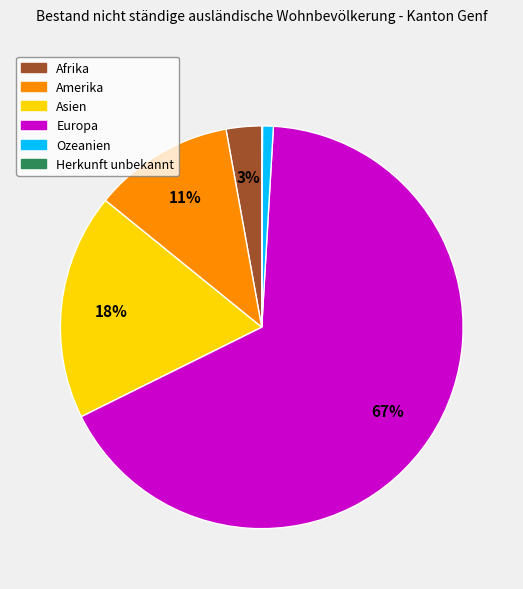

Which slice is the largest?

Europa